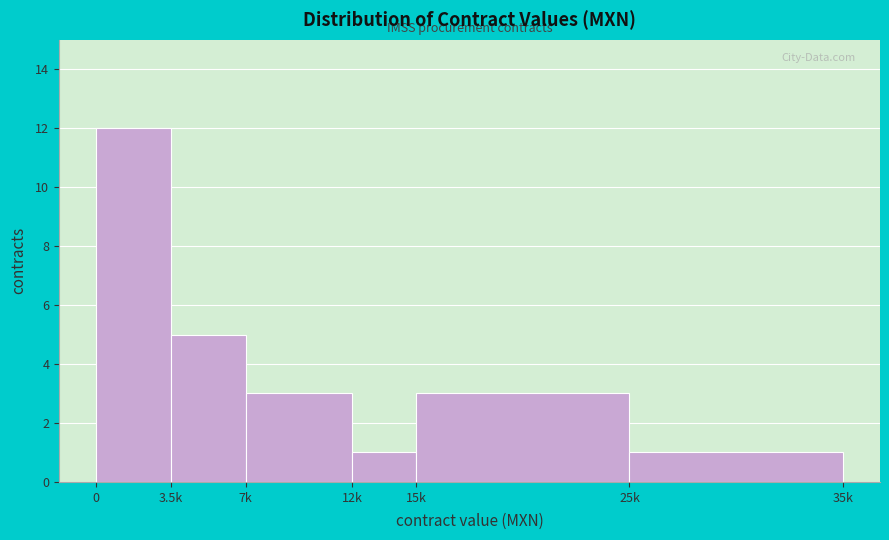

Reading right to left, extract all data points from this chart.

25k=1	15k=3	12k=1	7k=3	3.5k=5	0=12